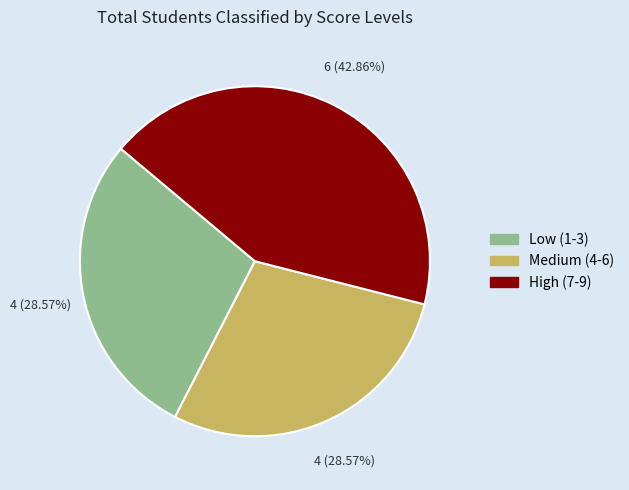

Is there any slice that represents more than half of the pie?

No